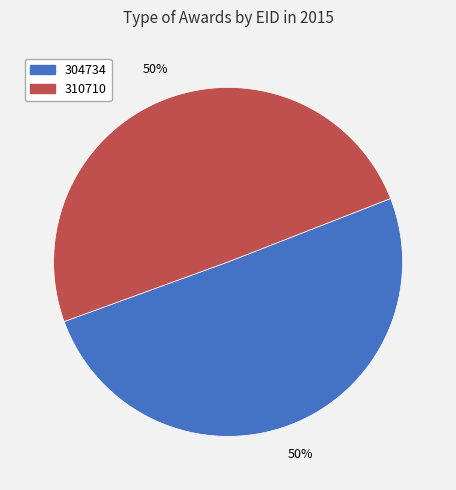

Between 304734 and 310710, which is larger?

304734